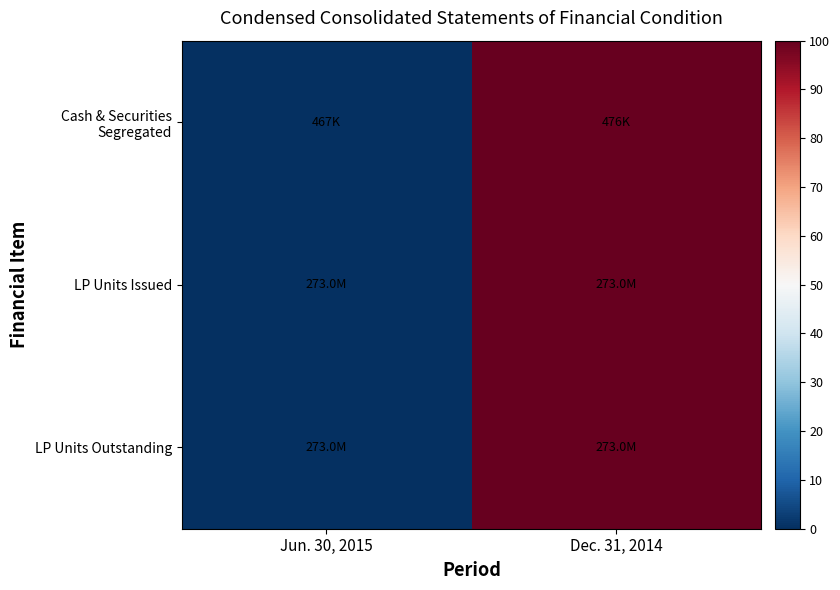

At which category is the sum across all series the highest?

Dec. 31, 2014